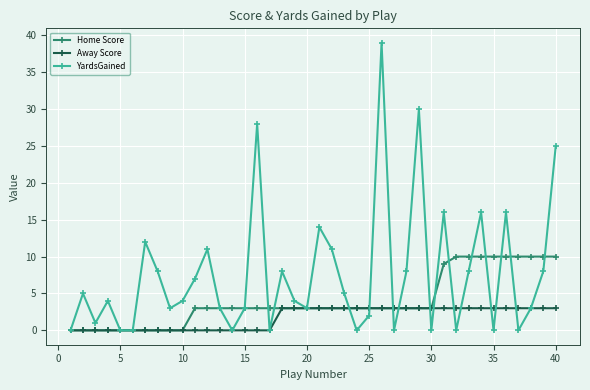

Which series has the largest total across all categories?

YardsGained